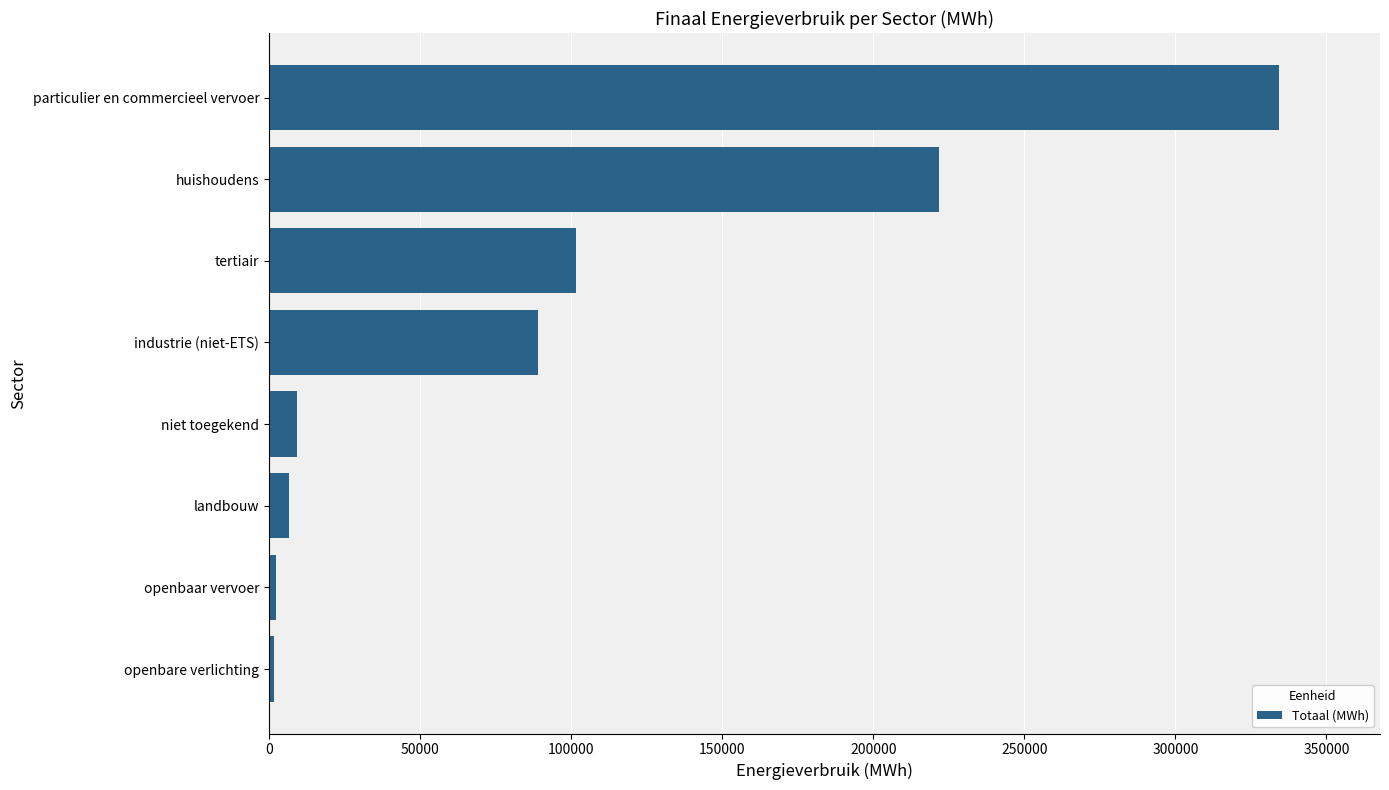

Are the bars grouped side by side (vs. stacked)?

No